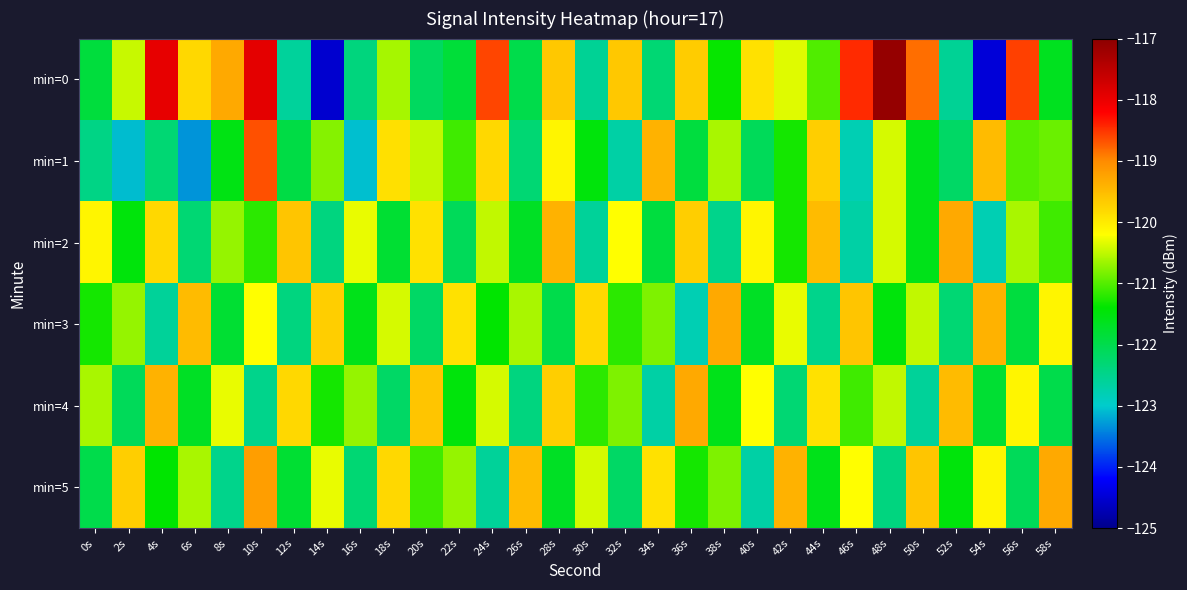

At 34s, list the series in order from smallest to largest.

min=4, min=0, min=2, min=3, min=5, min=1